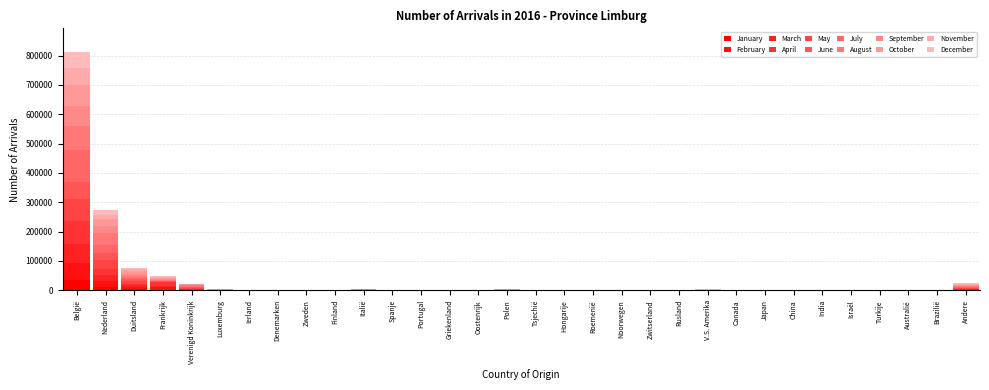

Are the bars grouped side by side (vs. stacked)?

No